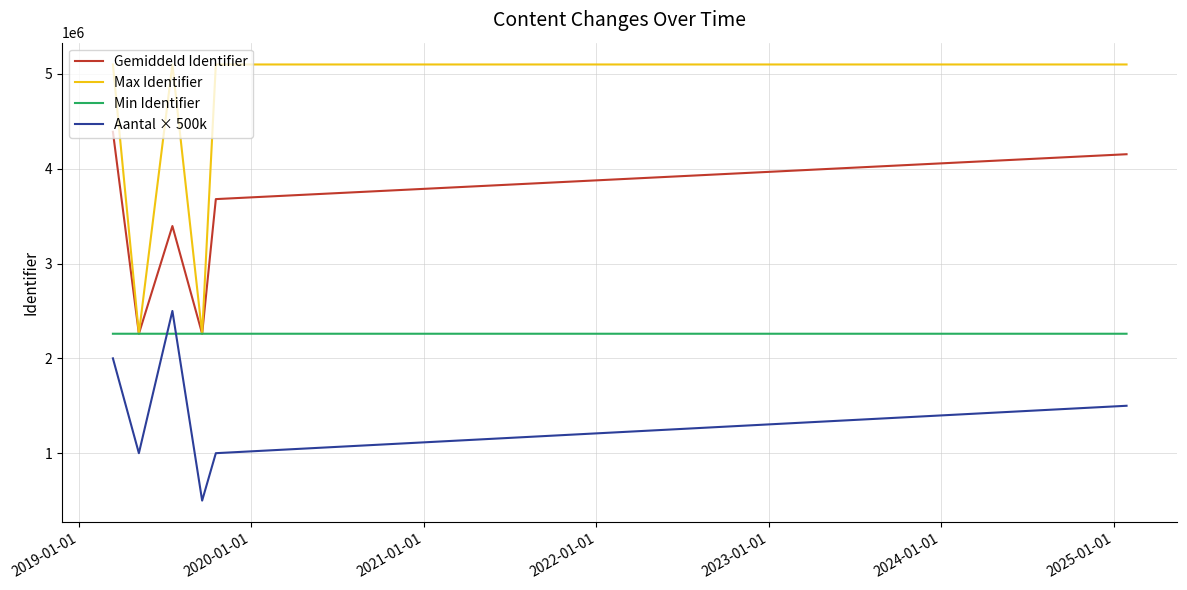

What is the greatest value displayed?

5099133.0